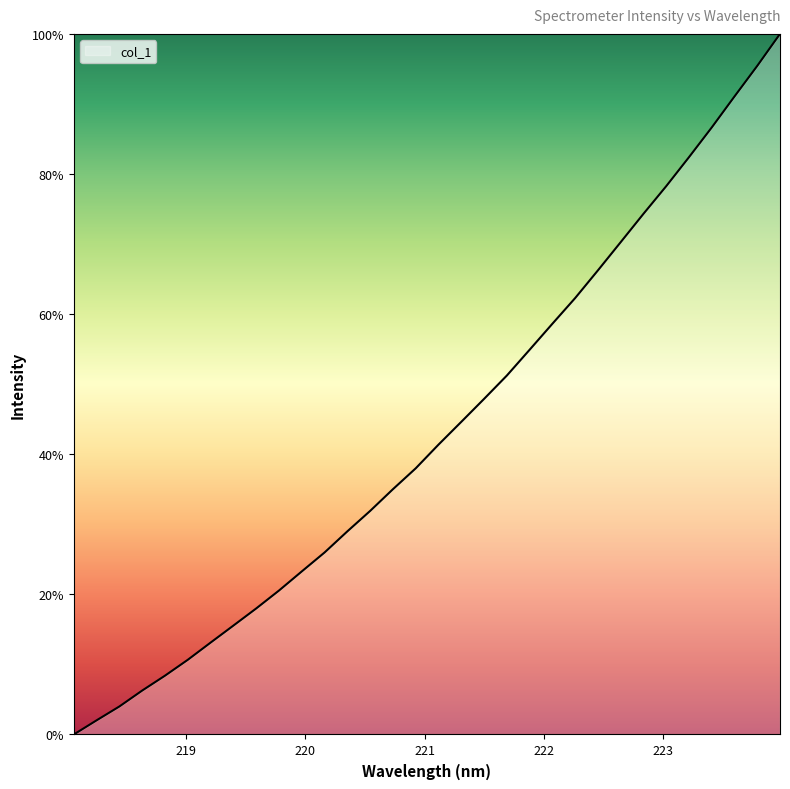

What is the maximum value shown in the chart?

100.0